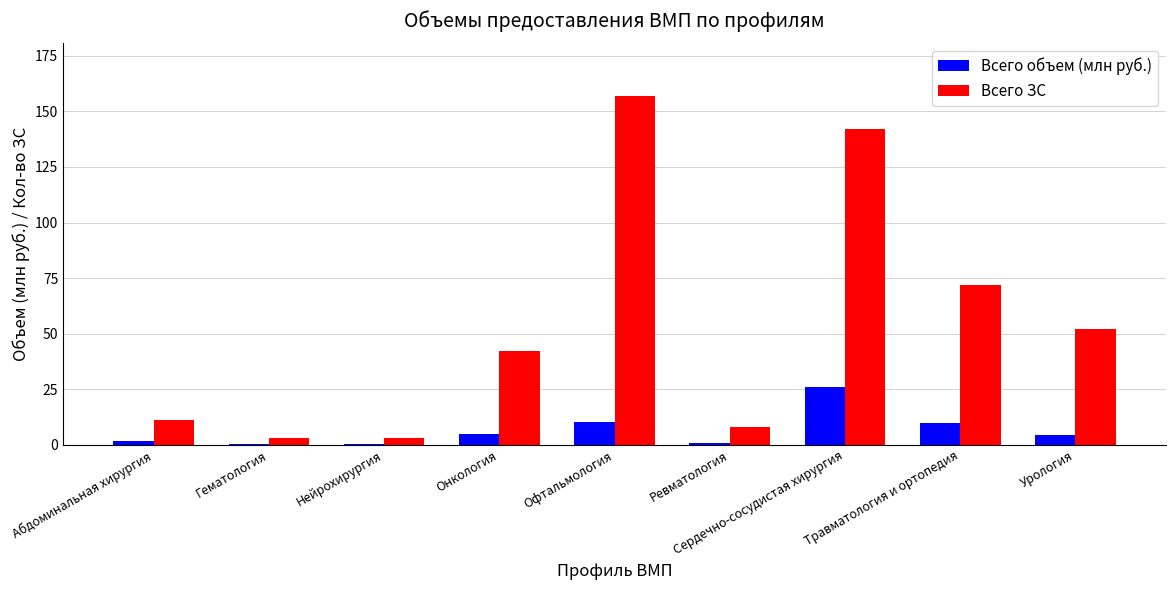

What is the maximum value shown in the chart?

157.0